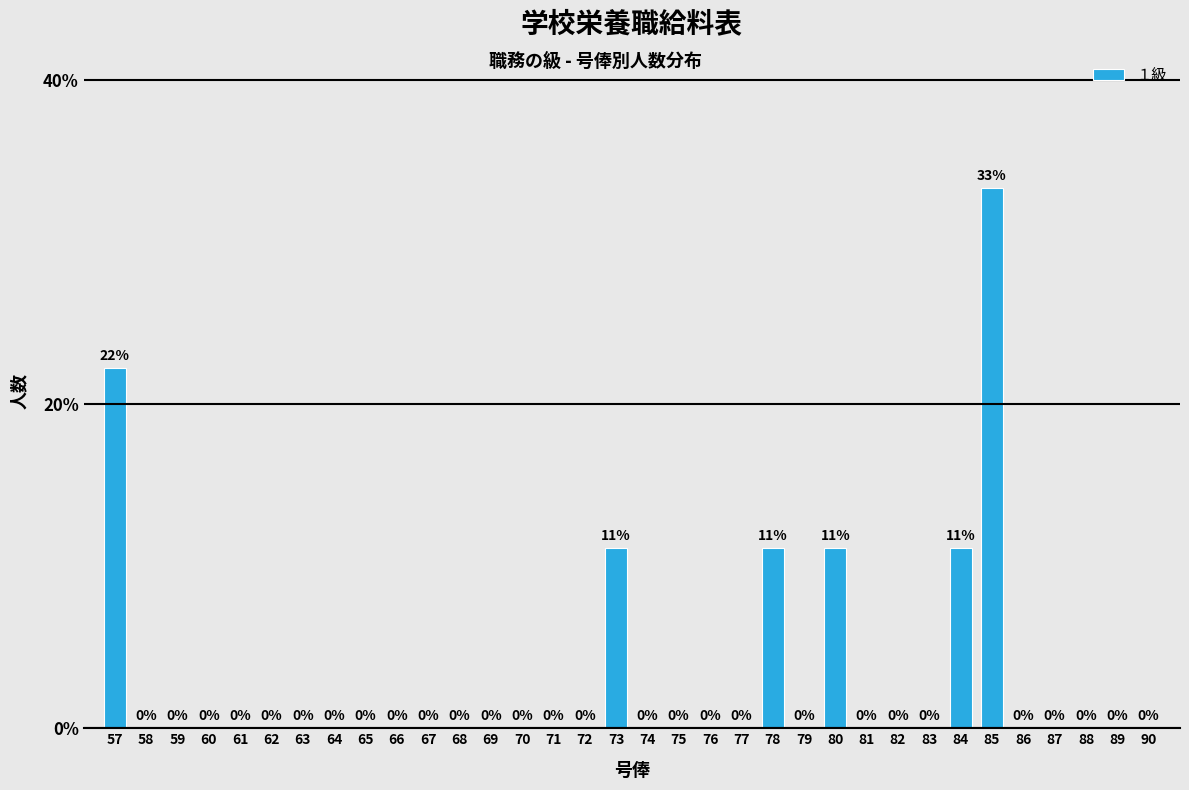

At which category does the chart reach its peak across all series?

85